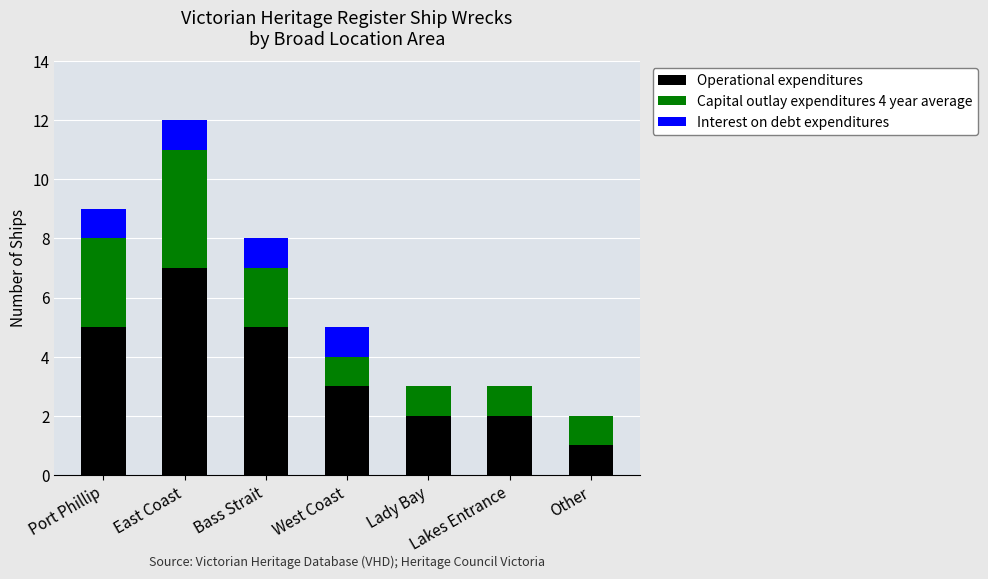

Is it true that Operational expenditures equals 3 at Lakes Entrance?

False